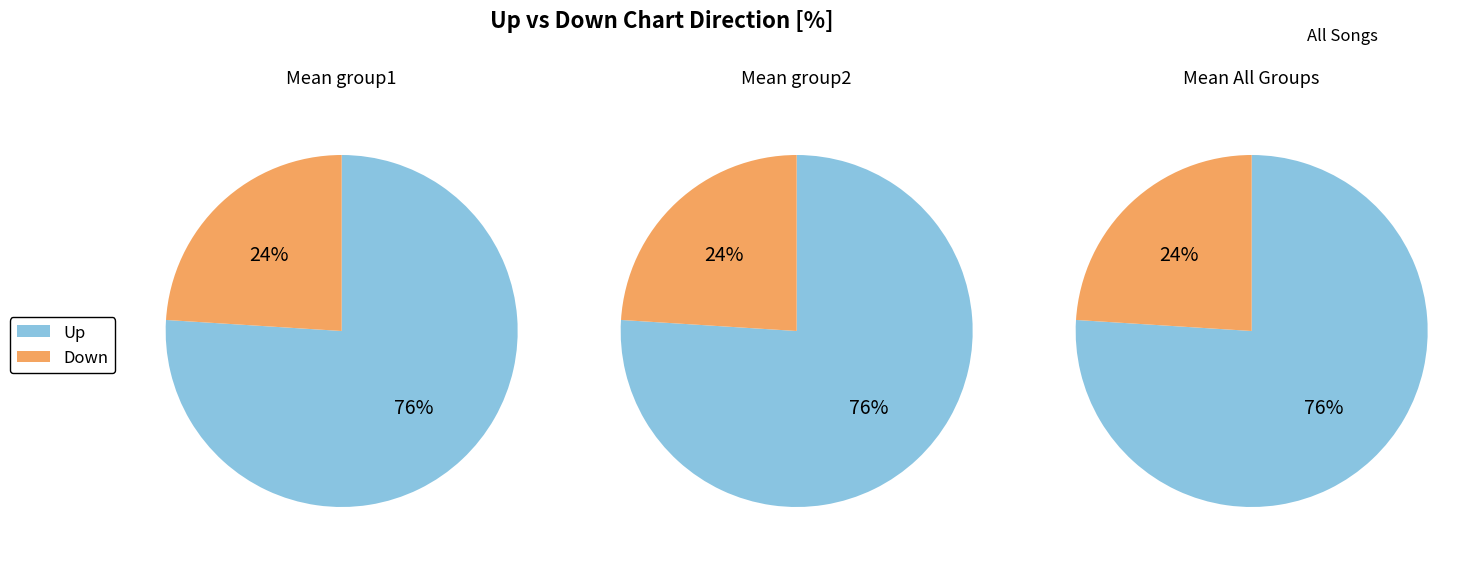

Count the number of slices in the pie.

2